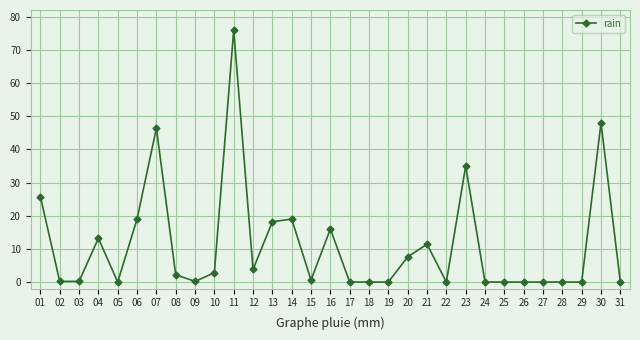

True or false: the data has more than 1 interior local peaks.

True